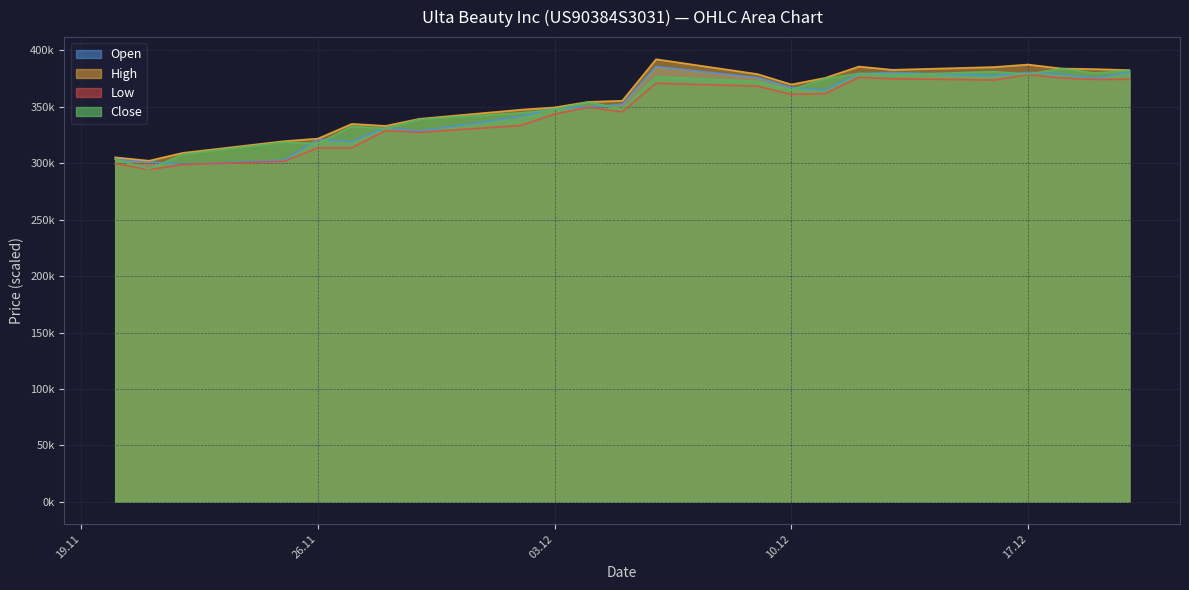

What is the label of the 7th point from the right?

12.12.2024